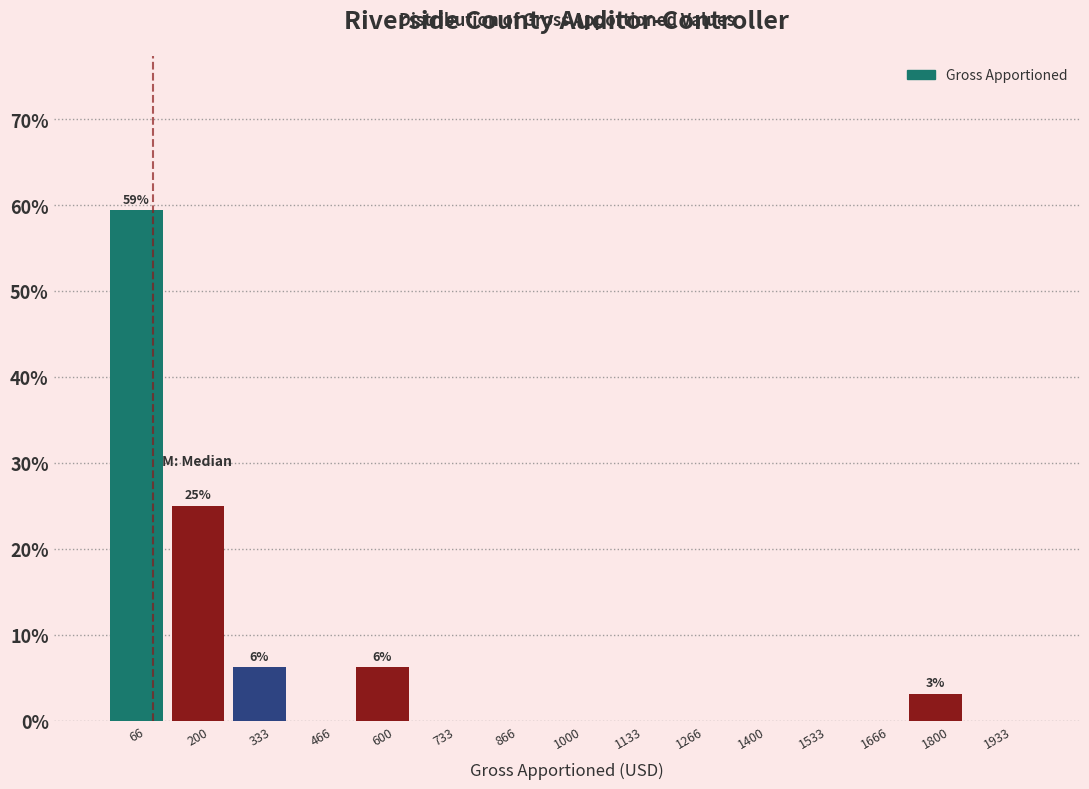

Over which range of the x-axis is the bar tallest?

0 to 140